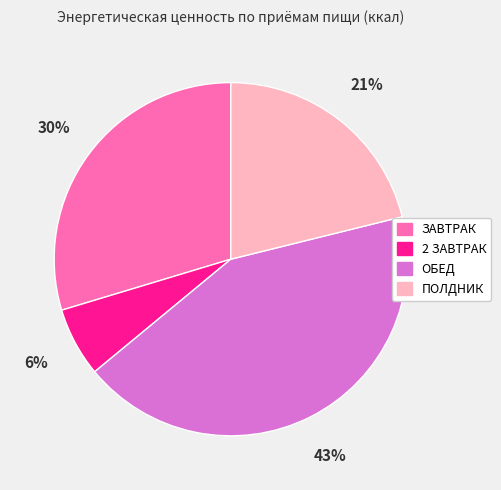

To the nearest percent, what percentage of the pie is 2 ЗАВТРАК?

6%